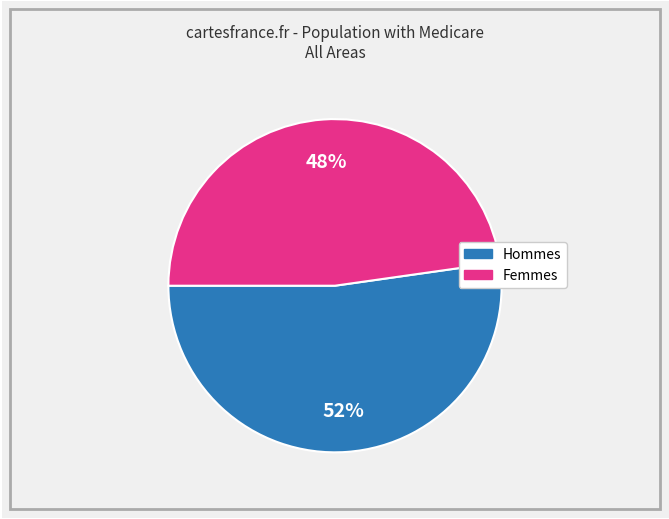

To the nearest percent, what is the difference between the largest and smallest slice percentages?

4%